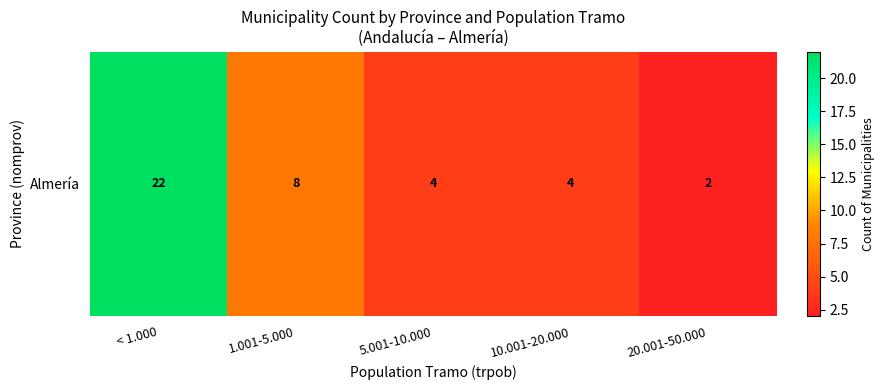

List the labels in order of value, smallest first.

20.001-50.000, 5.001-10.000, 10.001-20.000, 1.001-5.000, < 1.000